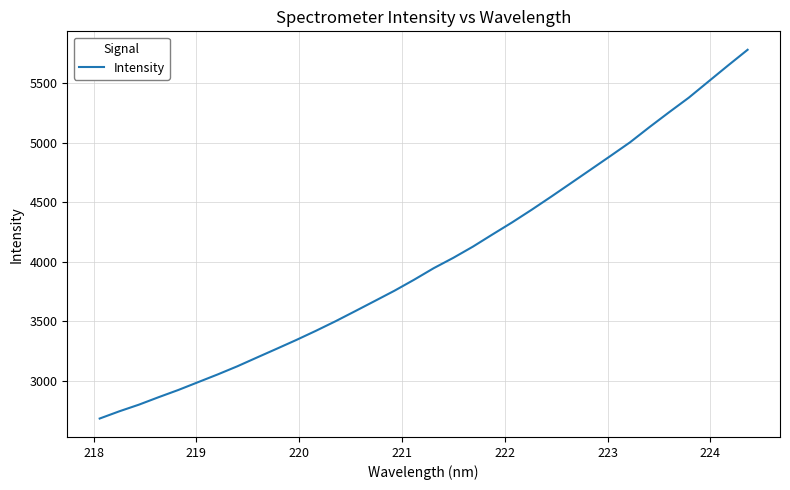

What is the average value?

4012.4